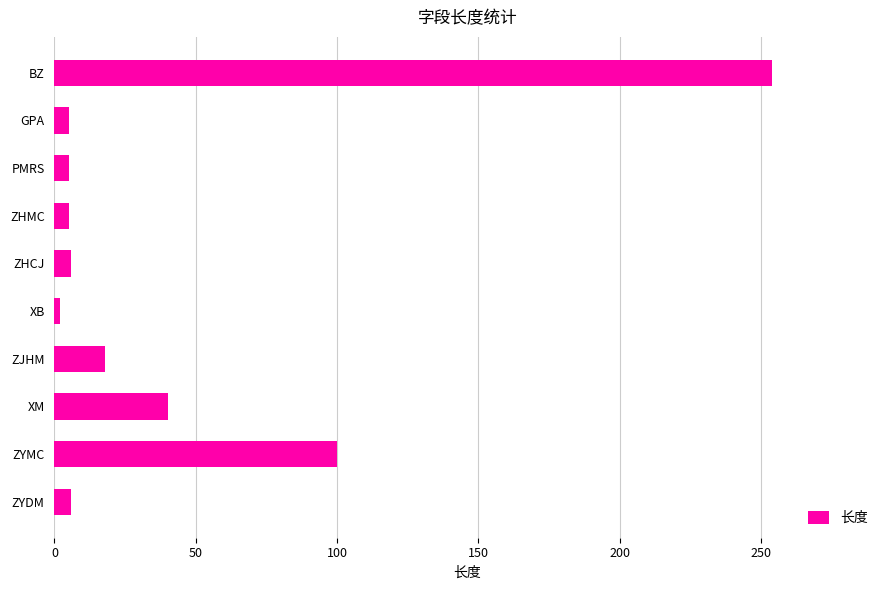

Which has a higher value, ZYMC or ZYDM?

ZYMC